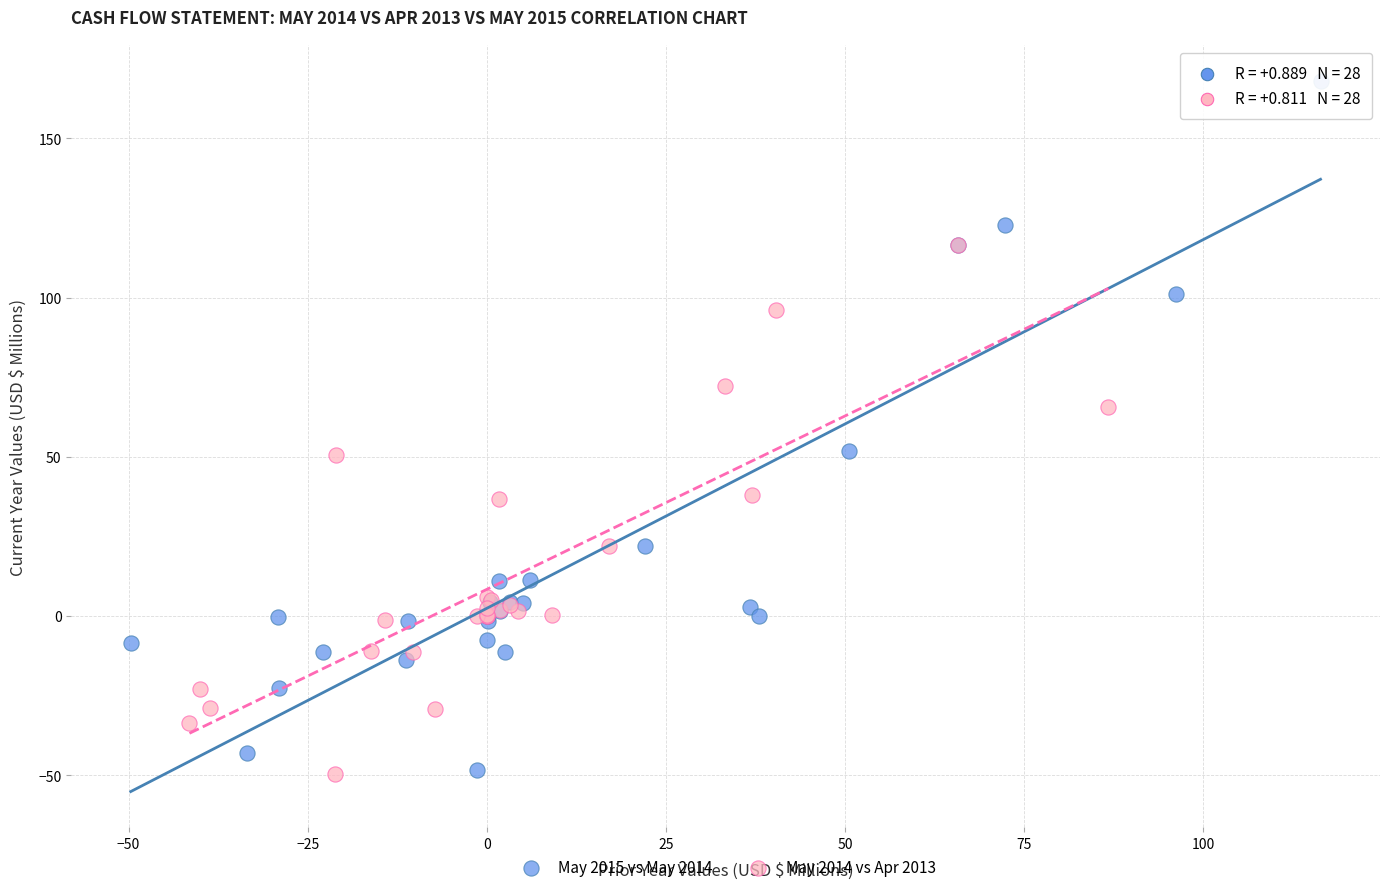

Which series has the widest spread of Y values?

May 2015 vs May 2014